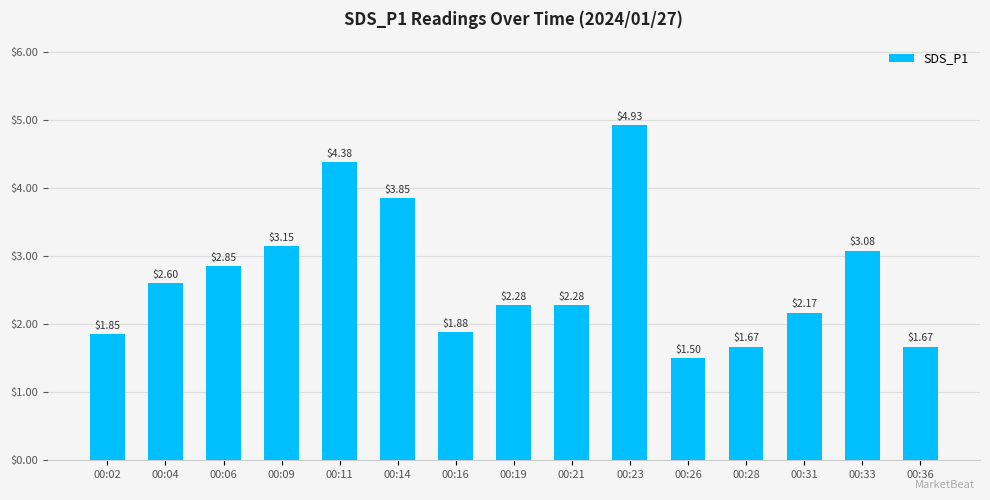

What value does the data have at 00:26?

1.5